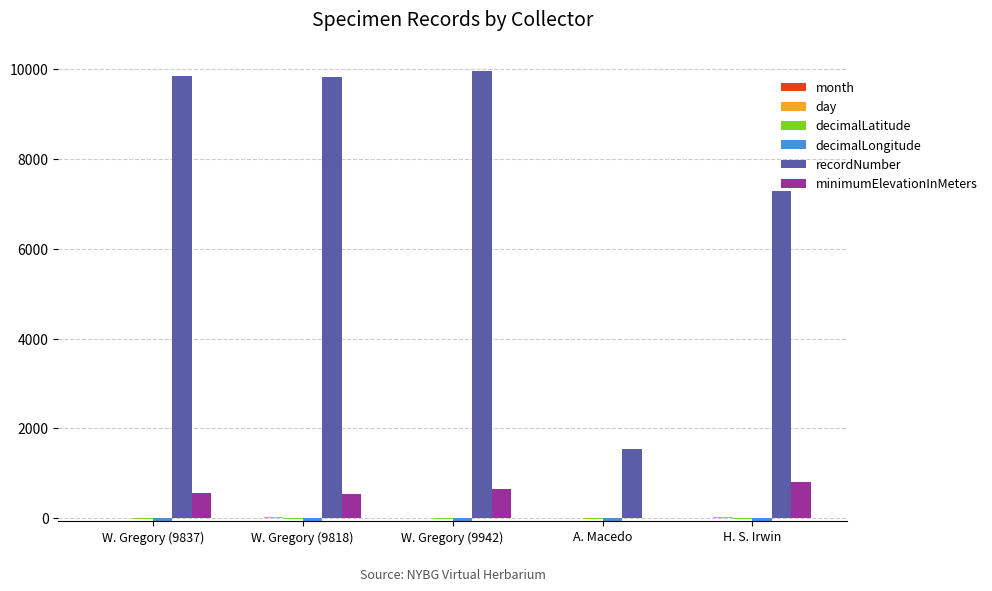

What is the greatest value displayed?

9942.0